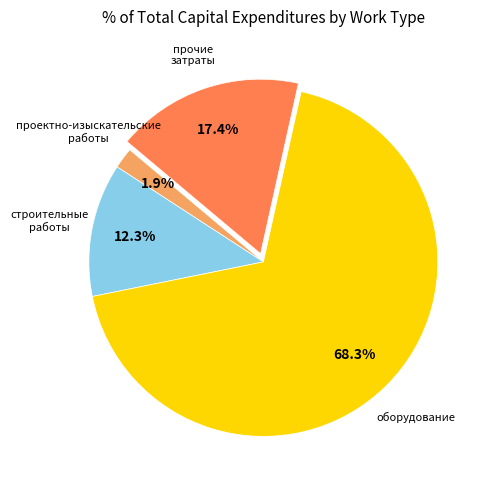

What is the majority slice?

оборудование